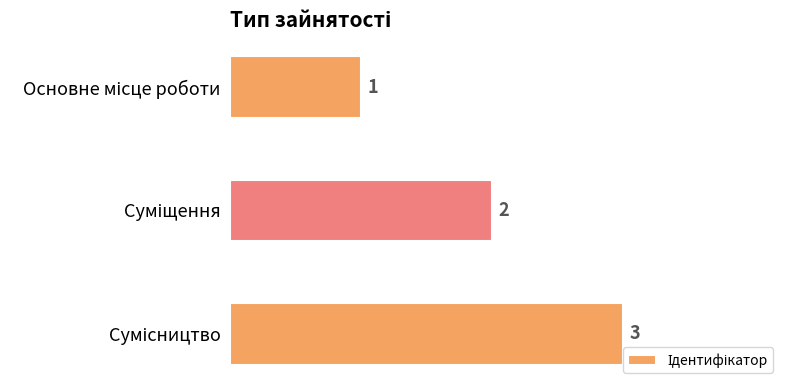

Count the values in the range 1 to 3.

3